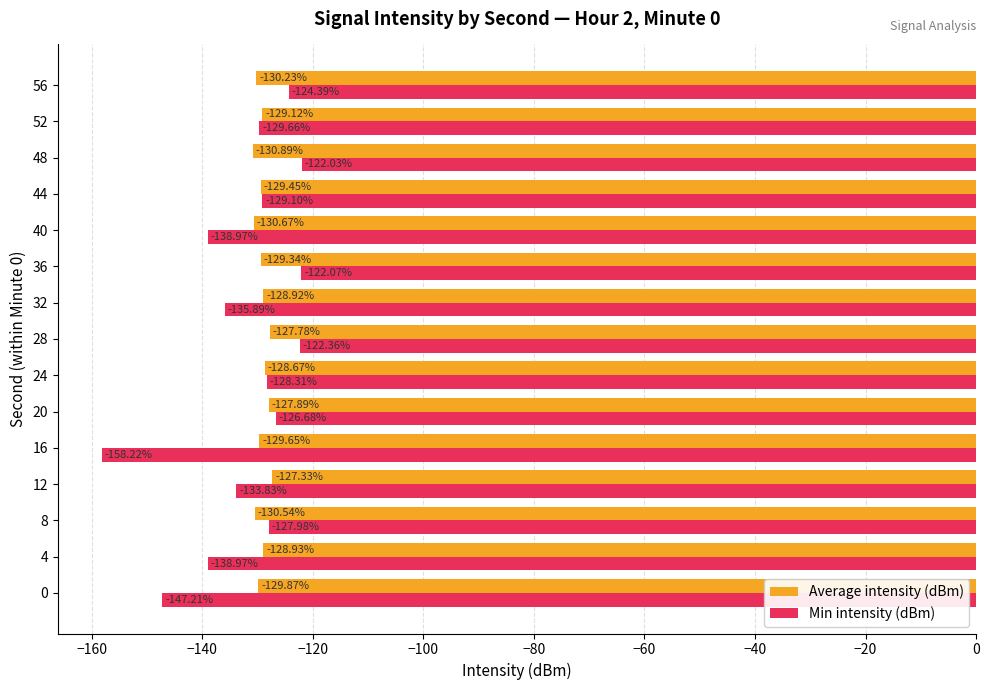

What is the average value of the Min intensity (dBm) series?

-132.4